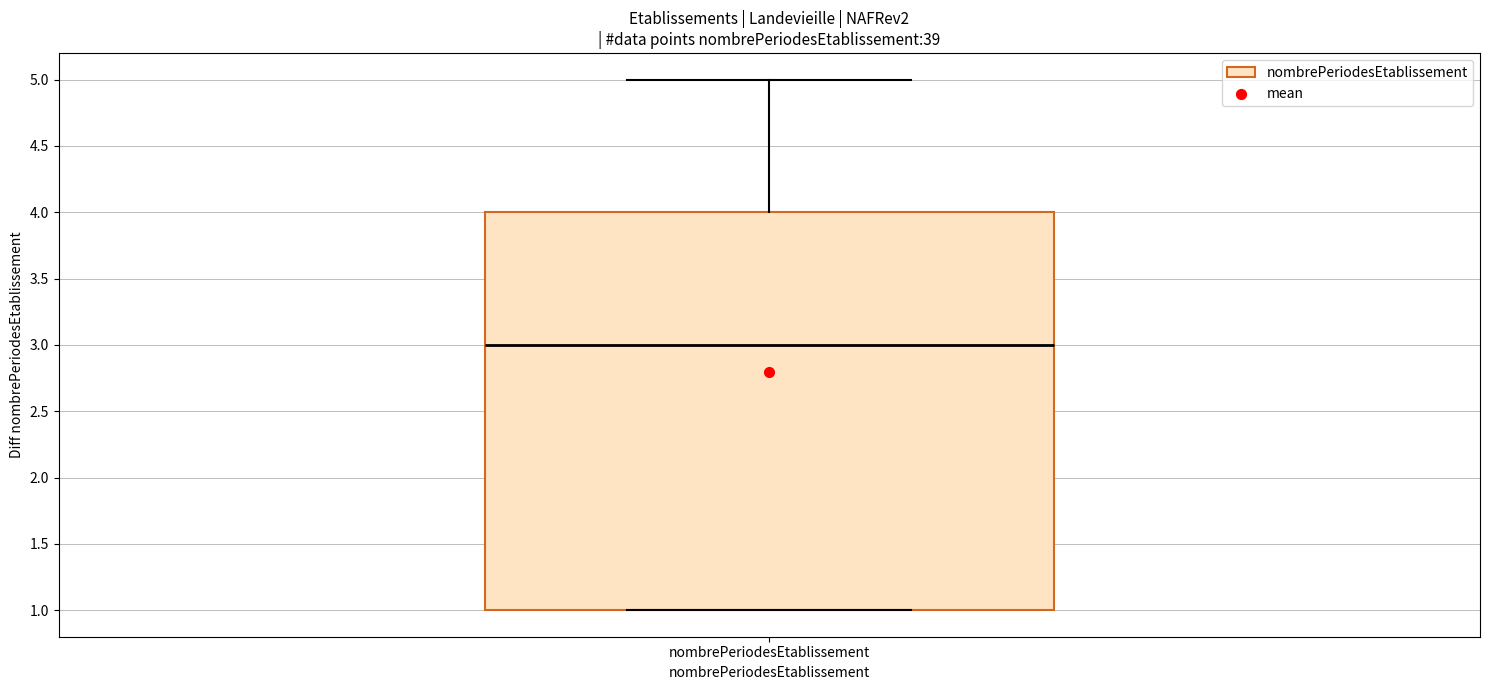

Transcribe this box plot: give where the median line is, the range the box spans, and where the two whiskers end, as read against the y-axis. The values are not printed on the chart, so give them approximately, as read against the axis.

median 3, box 1 to 4, whiskers 1 to 5